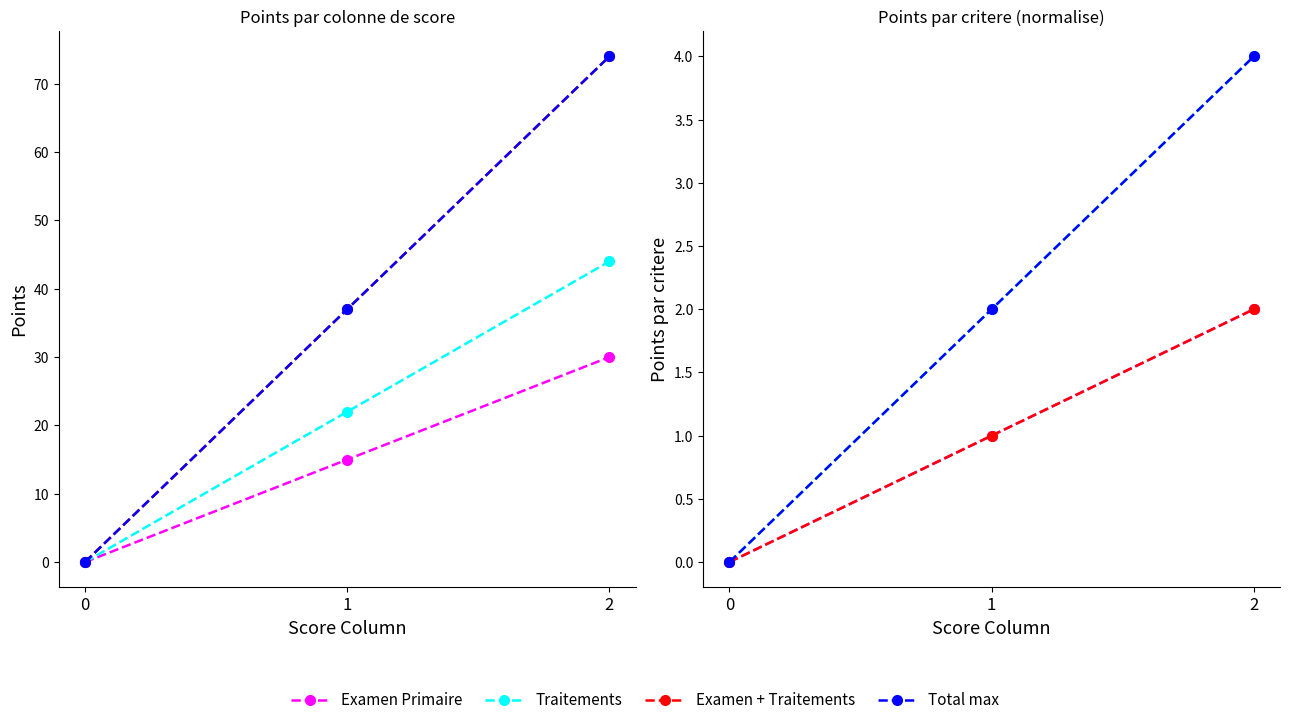

Does the chart display data point markers on the line(s)?

Yes